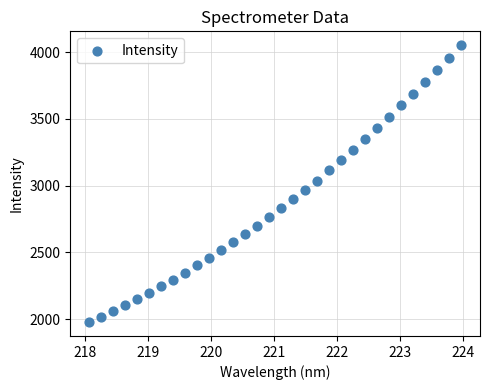

What is the range of Y values (max minus min)?

2076.7